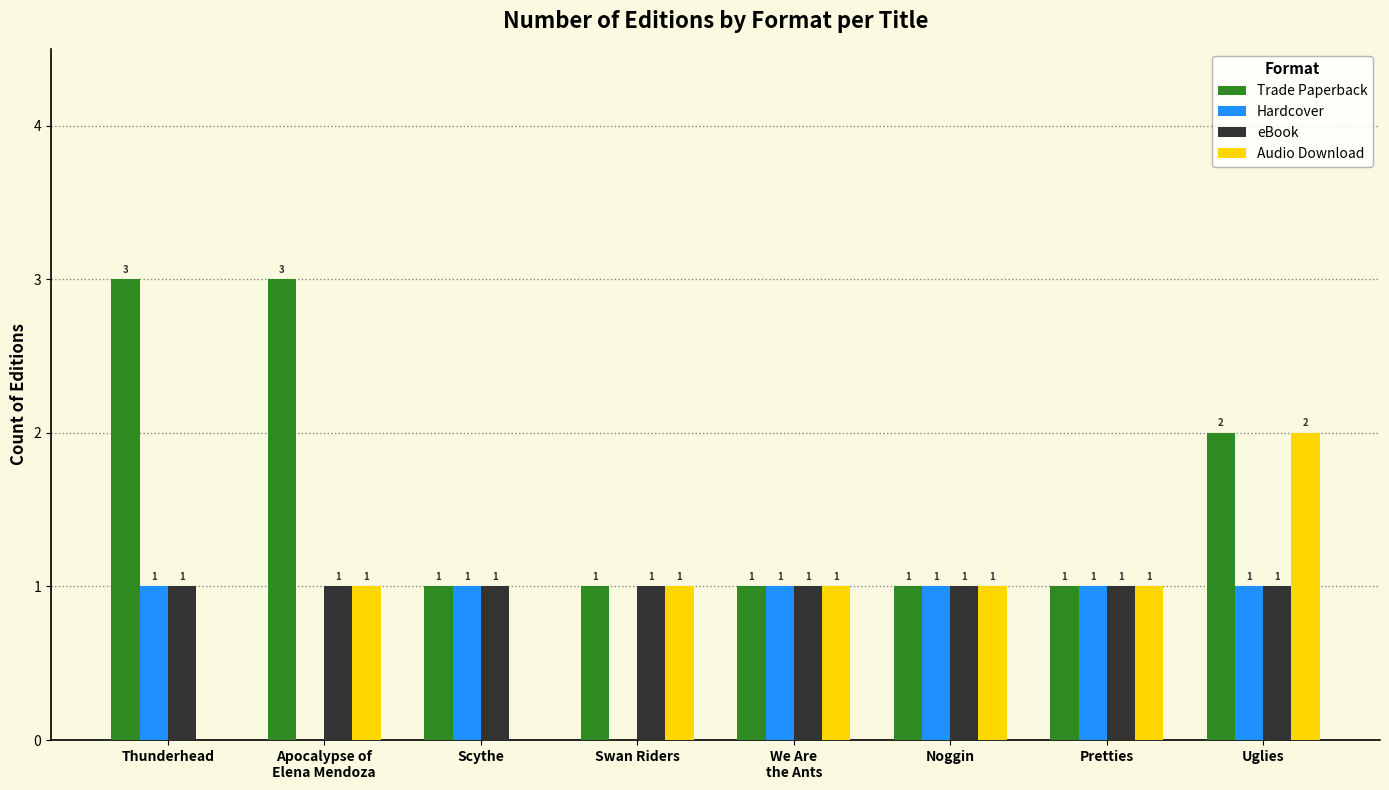

What is the highest value of the Trade Paperback series?

3